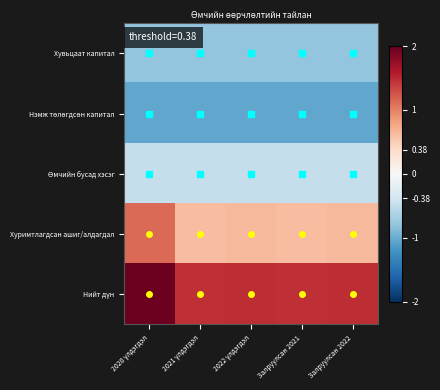

How many categories are shown in the chart?

5